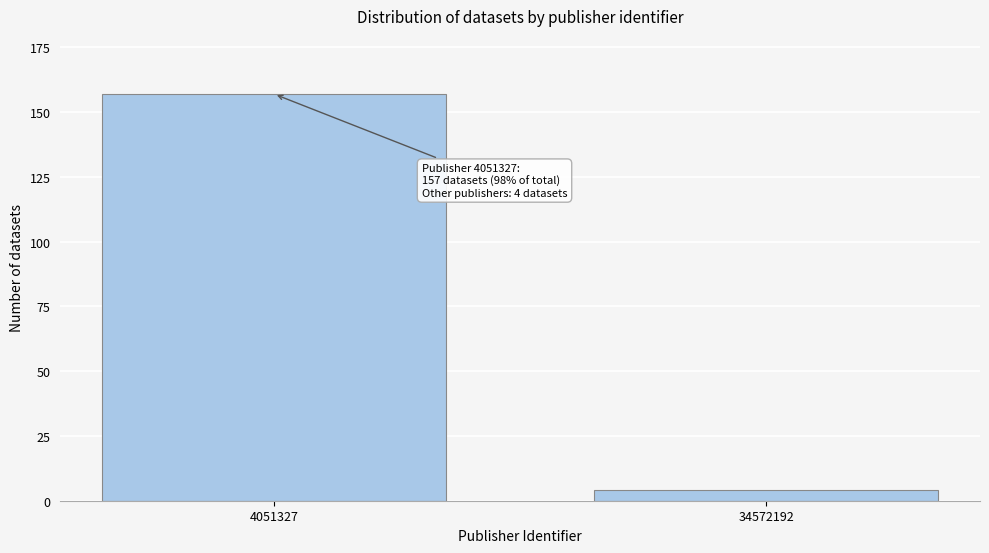

Reading left to right, extract all data points from this chart.

157	4